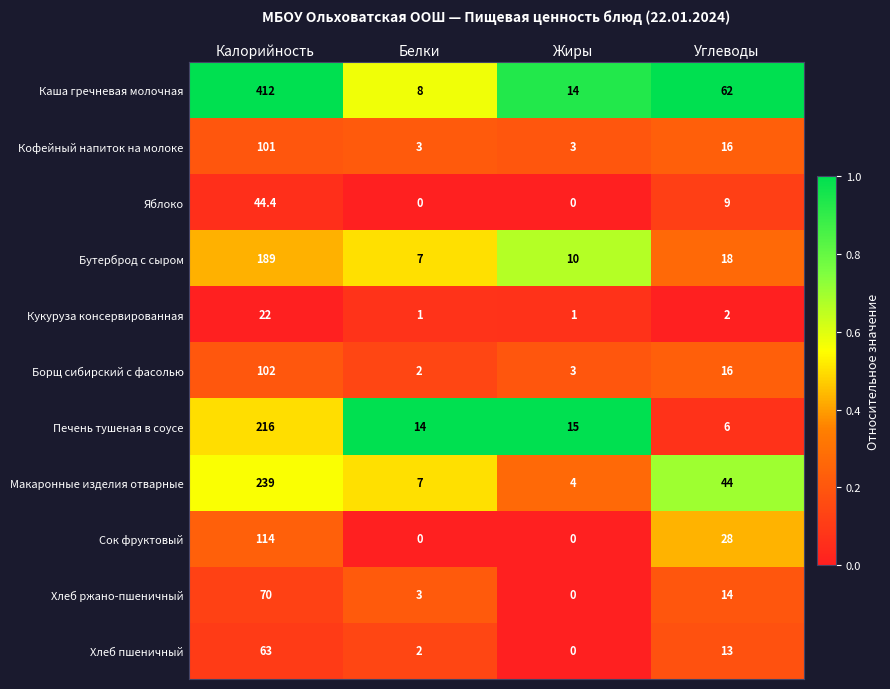

List the series in order of their peak value, highest first.

Каша гречневая молочная, Макаронные изделия отварные, Печень тушеная в соусе, Бутерброд с сыром, Сок фруктовый, Борщ сибирский с фасолью, Кофейный напиток на молоке, Хлеб ржано-пшеничный, Хлеб пшеничный, Яблоко, Кукуруза консервированная